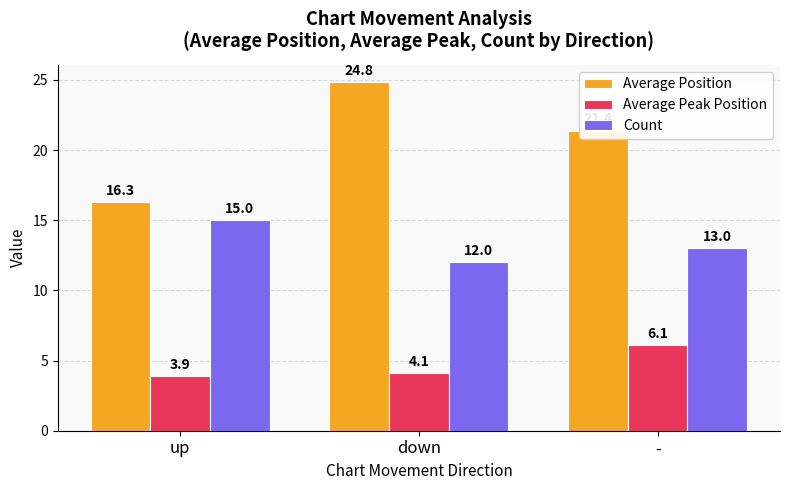

At which category does the chart reach its minimum across all series?

up